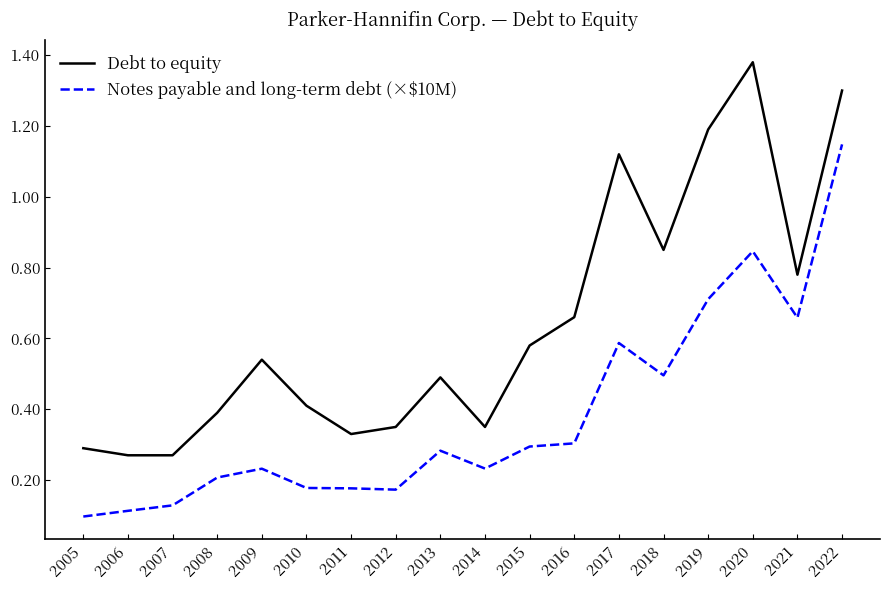

Which category has the highest value in the Debt to equity series?

2020